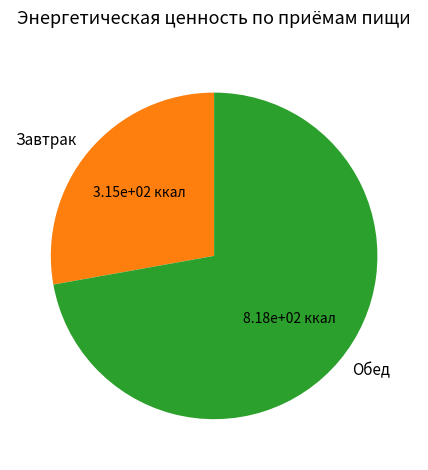

Is it true that Обед is 49% of the pie?

False